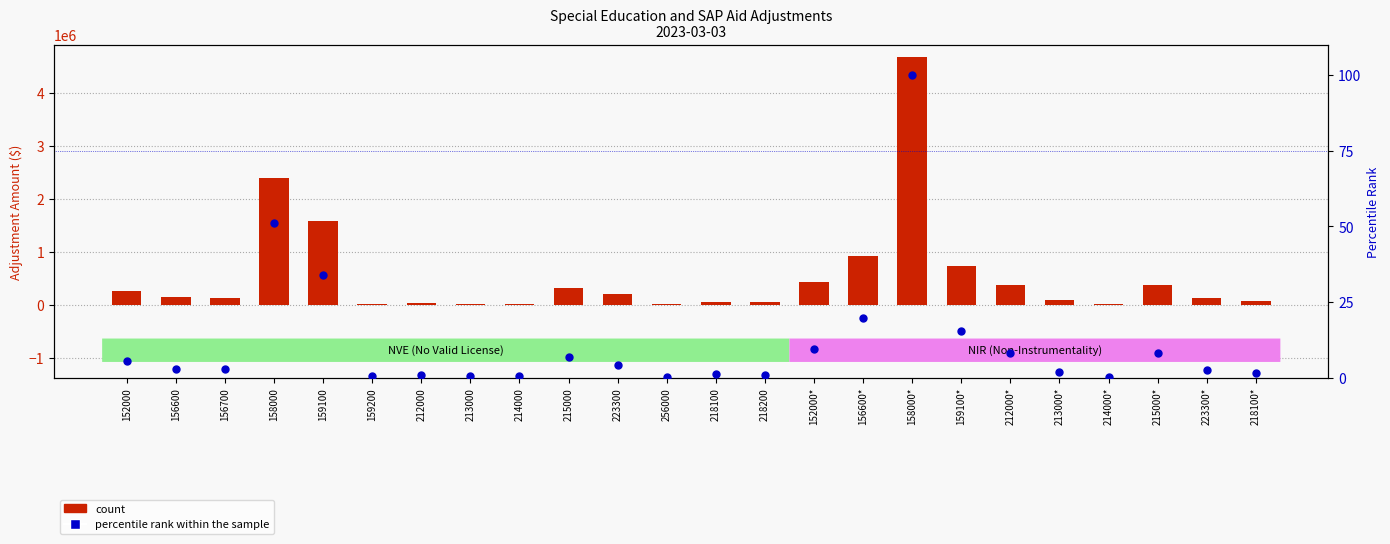

Which series has the widest spread of Y values?

count